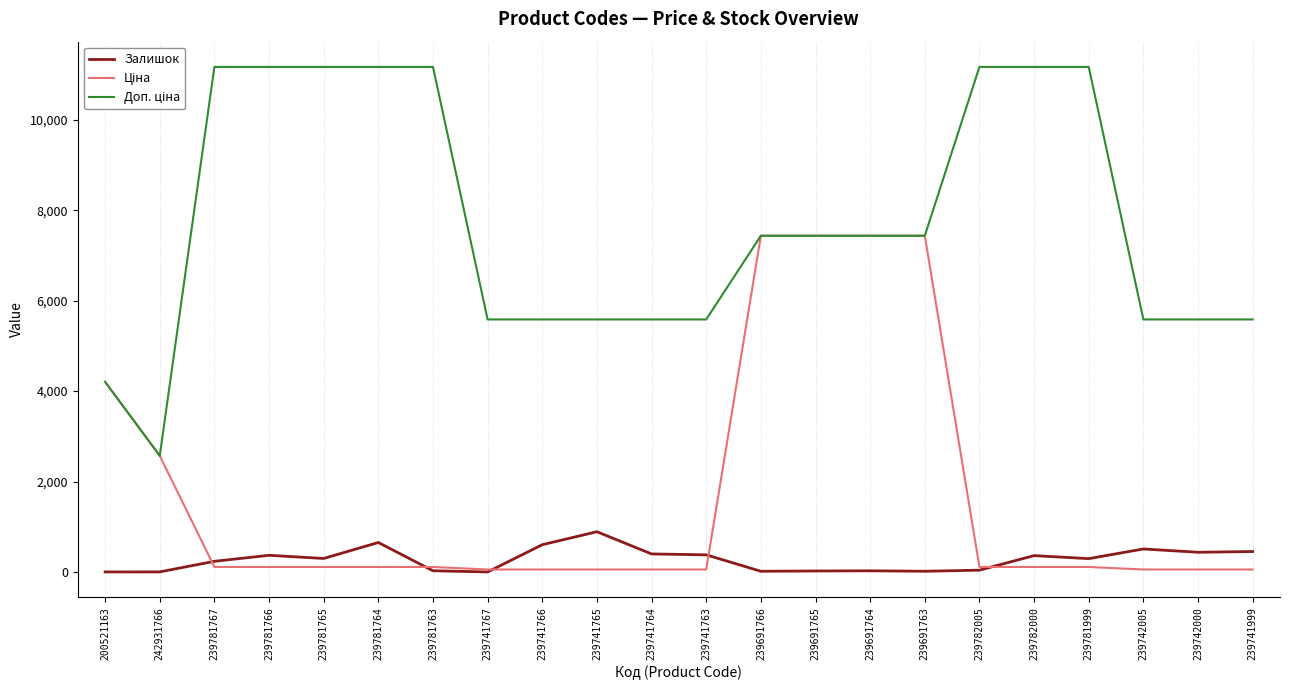

The value of Доп. ціна at 239781766 is 6918.2. True or false?

False